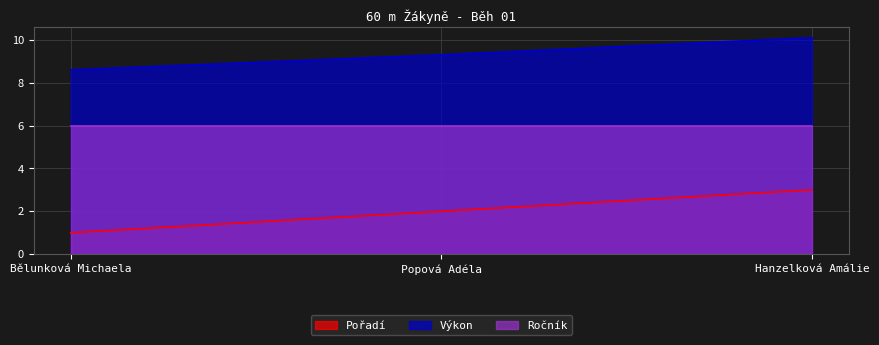

What is the sum of all Pořadí values?

6.0